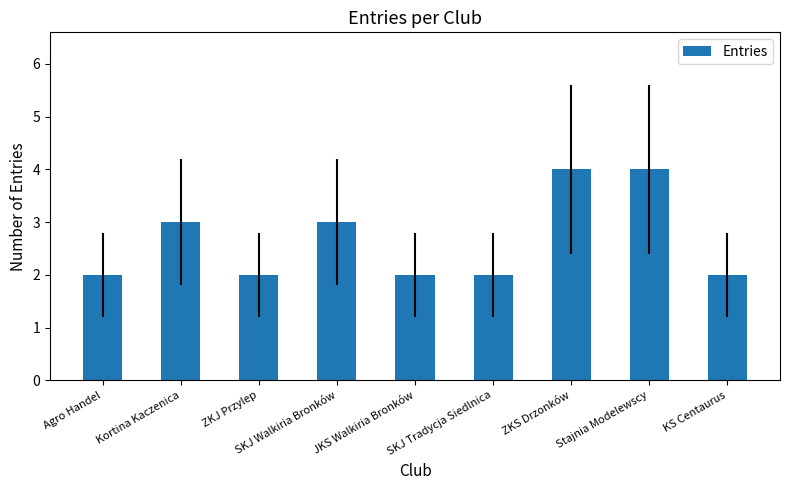

What is the greatest value displayed?

4